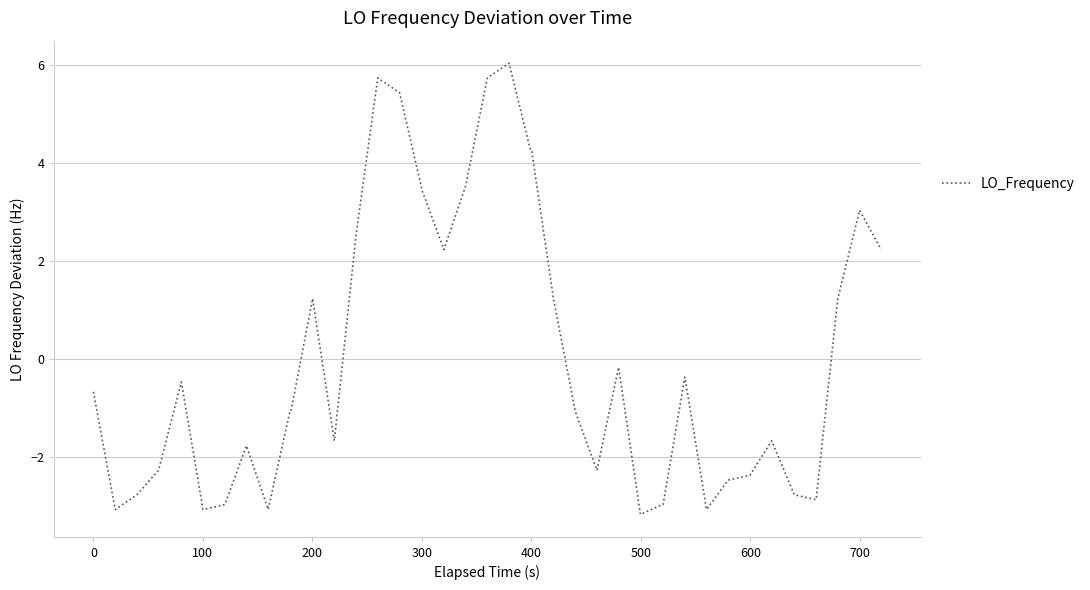

What is the difference between the maximum and minimum values?

9.2